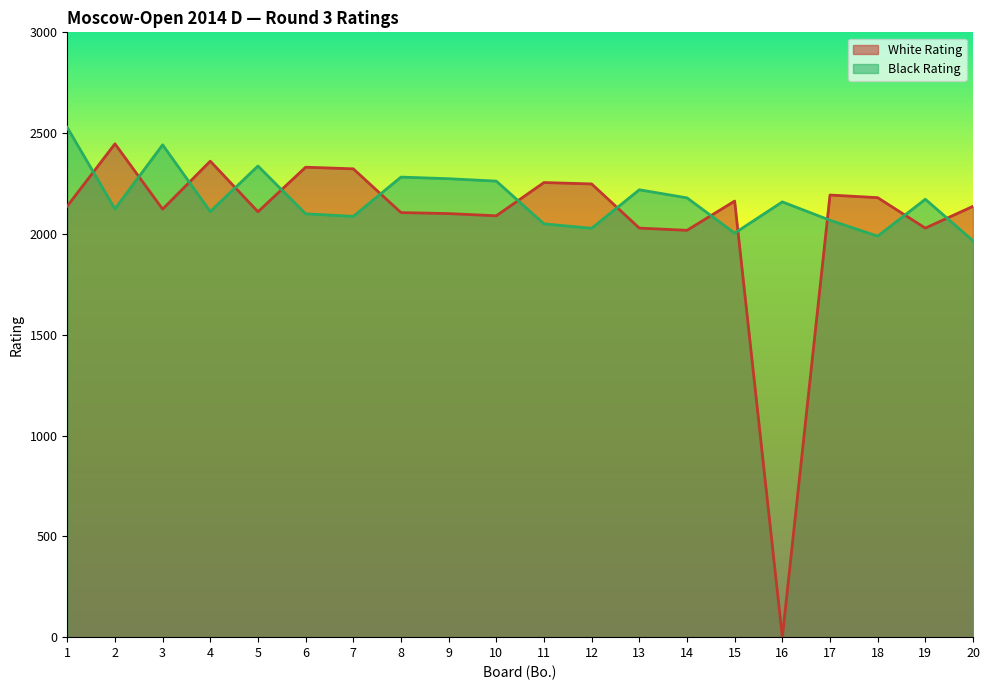

List the series in order of their peak value, lowest first.

White Rating, Black Rating